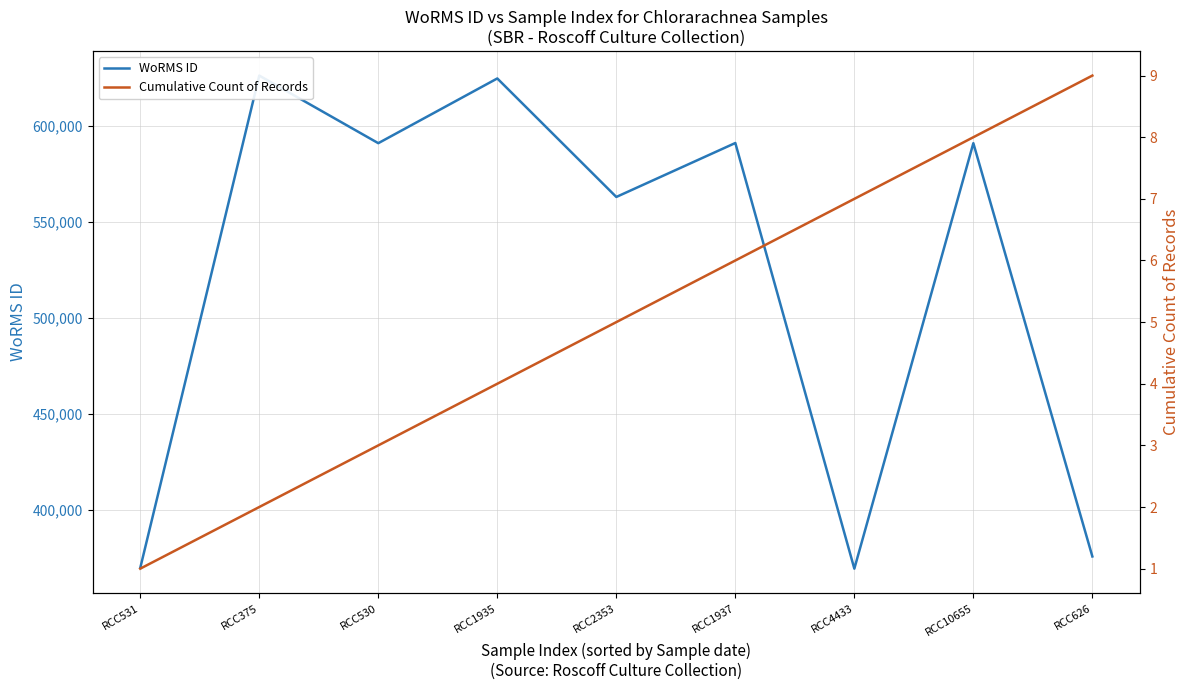

Where is WoRMS ID nearest to the value 497735?

RCC2353